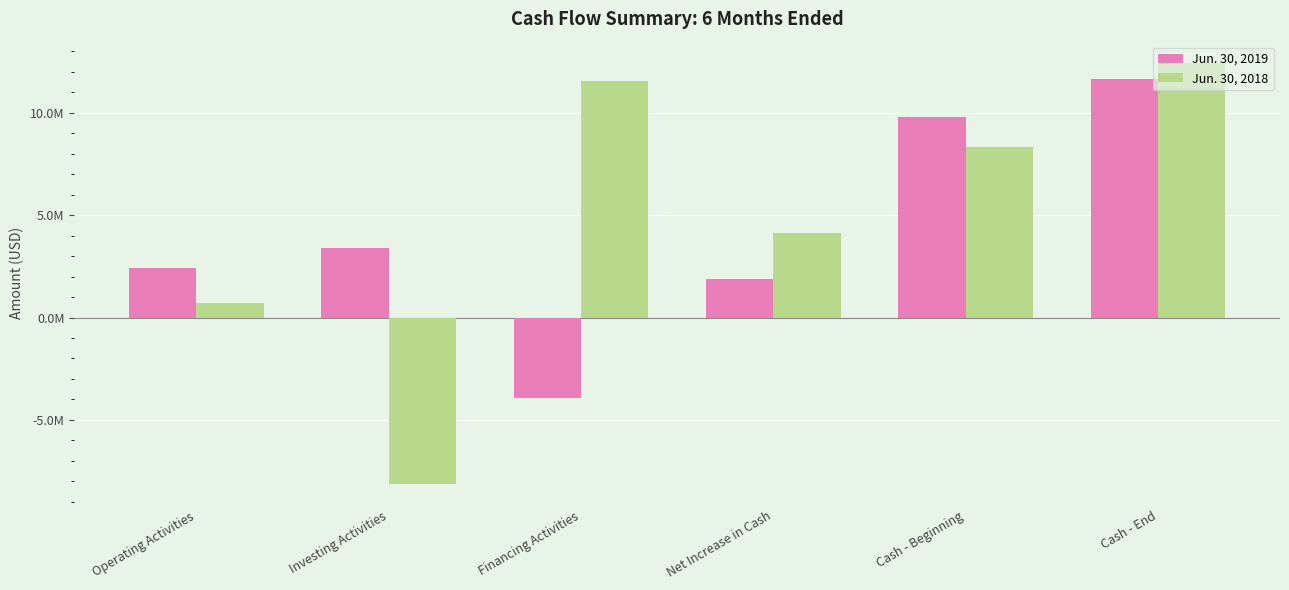

Reading left to right, extract all data points from this chart.

Jun. 30, 2019: Operating Activities=2412882	Investing Activities=3410606	Financing Activities=-3946839	Net Increase in Cash=1876649	Cash - Beginning=9776215	Cash - End=11652864
Jun. 30, 2018: Operating Activities=720302	Investing Activities=-8136950	Financing Activities=11557023	Net Increase in Cash=4140375	Cash - Beginning=8310575	Cash - End=12450950